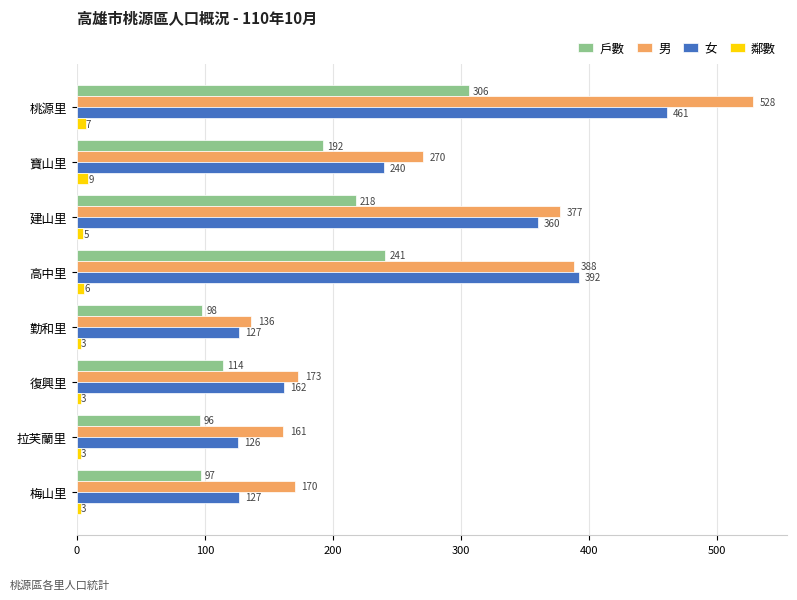

How many values in the 戶數 series are below 192?

4